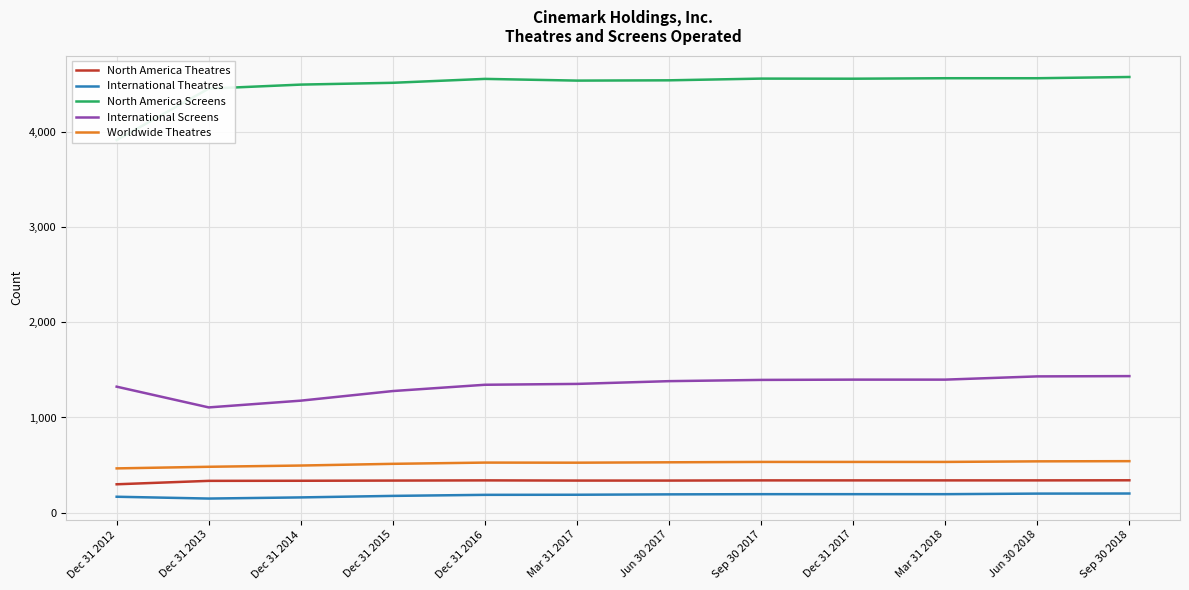

True or false: International Theatres has a value of 187 at Dec 31 2016.

True